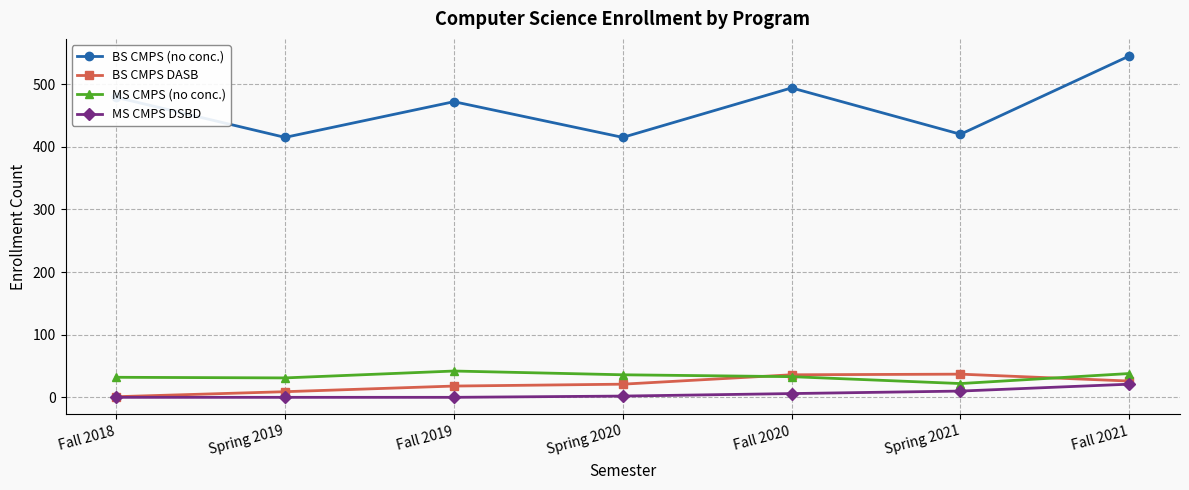

Which label corresponds to the largest value in the chart?

Fall 2021